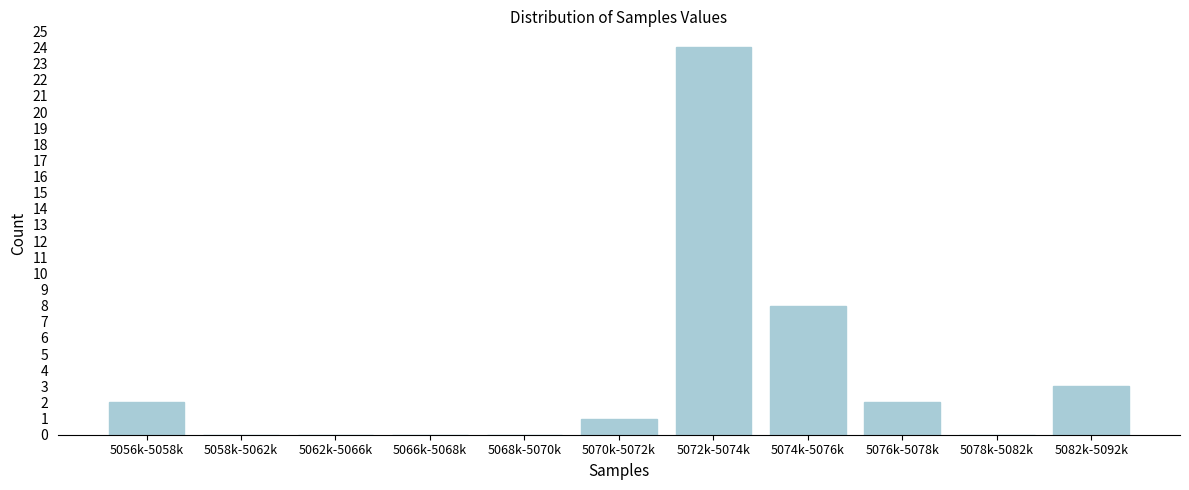

Reading left to right, what are all the values shown in this chart?

5056k-5058k=2	5058k-5062k=0	5062k-5066k=0	5066k-5068k=0	5068k-5070k=0	5070k-5072k=1	5072k-5074k=24	5074k-5076k=8	5076k-5078k=2	5078k-5082k=0	5082k-5092k=3